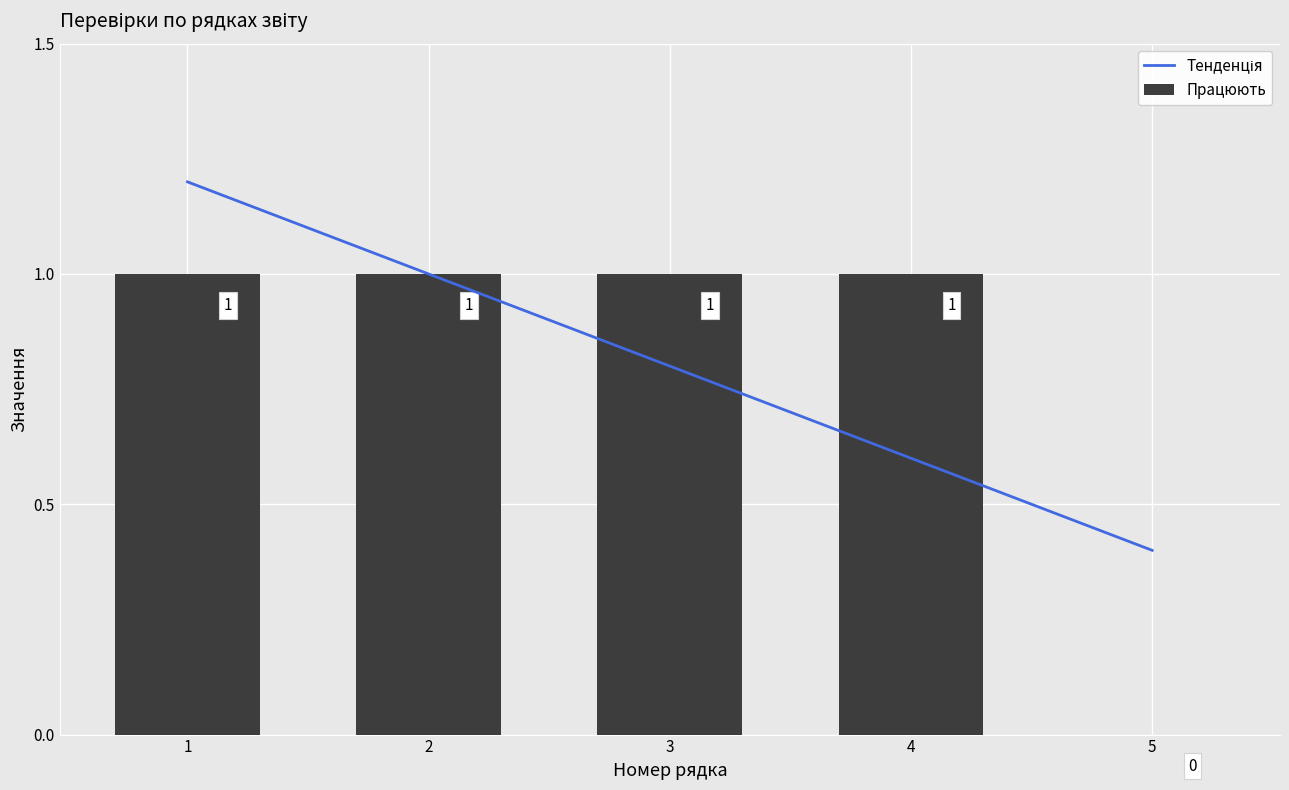

How many categories are shown in the chart?

5